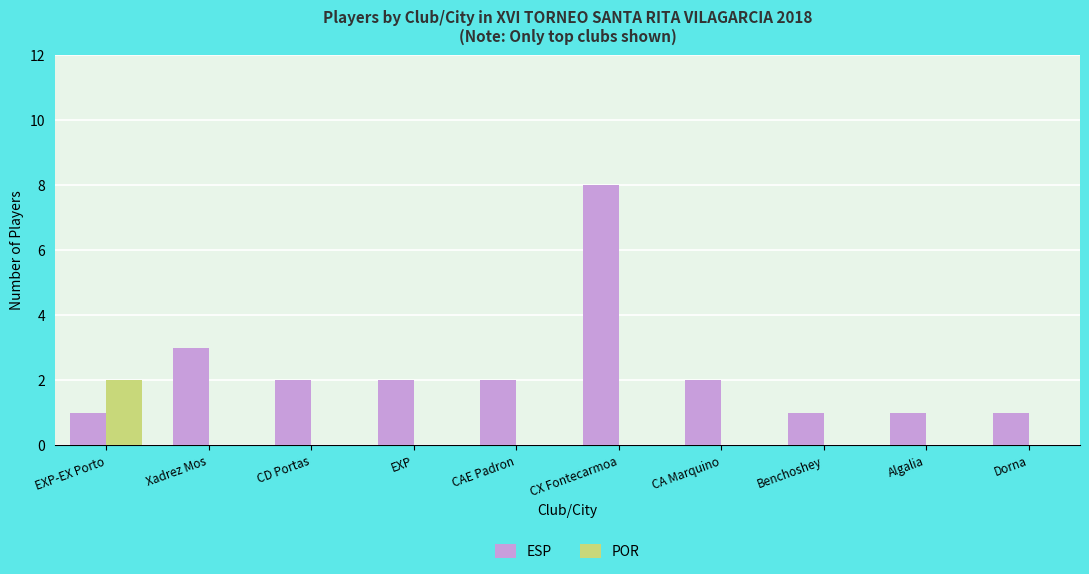

Which series has the largest total across all categories?

ESP